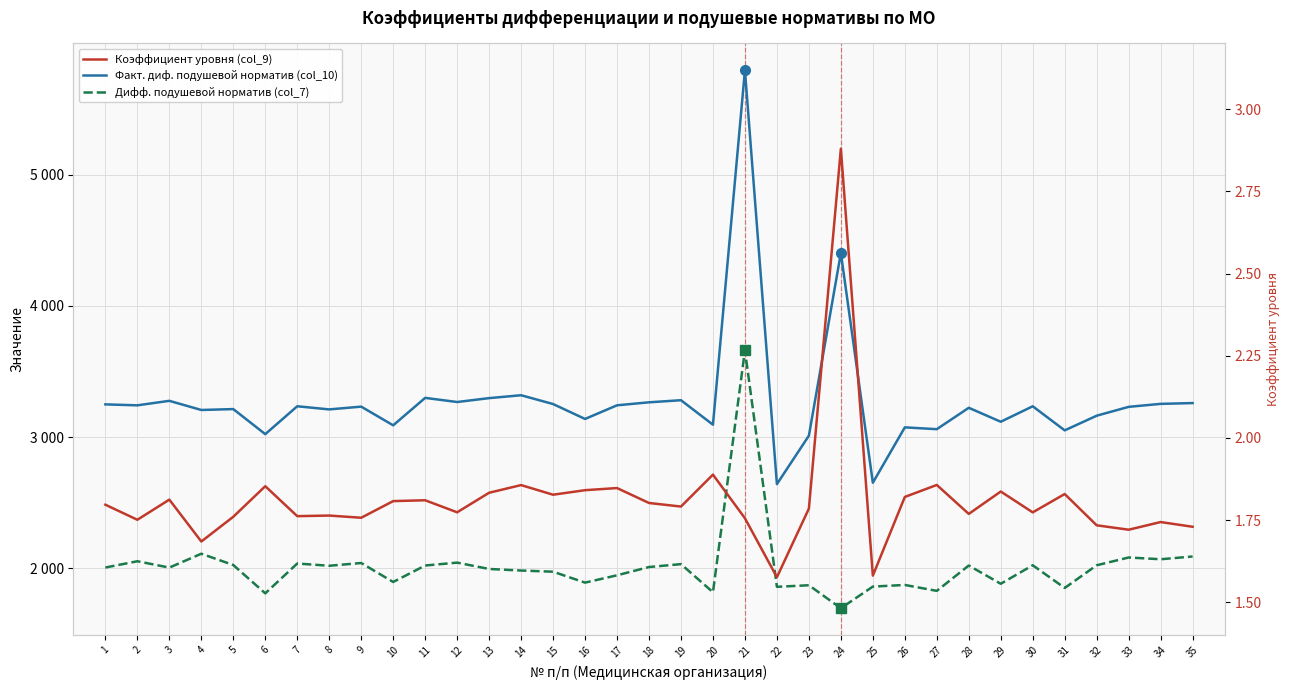

How many categories are shown in the chart?

35